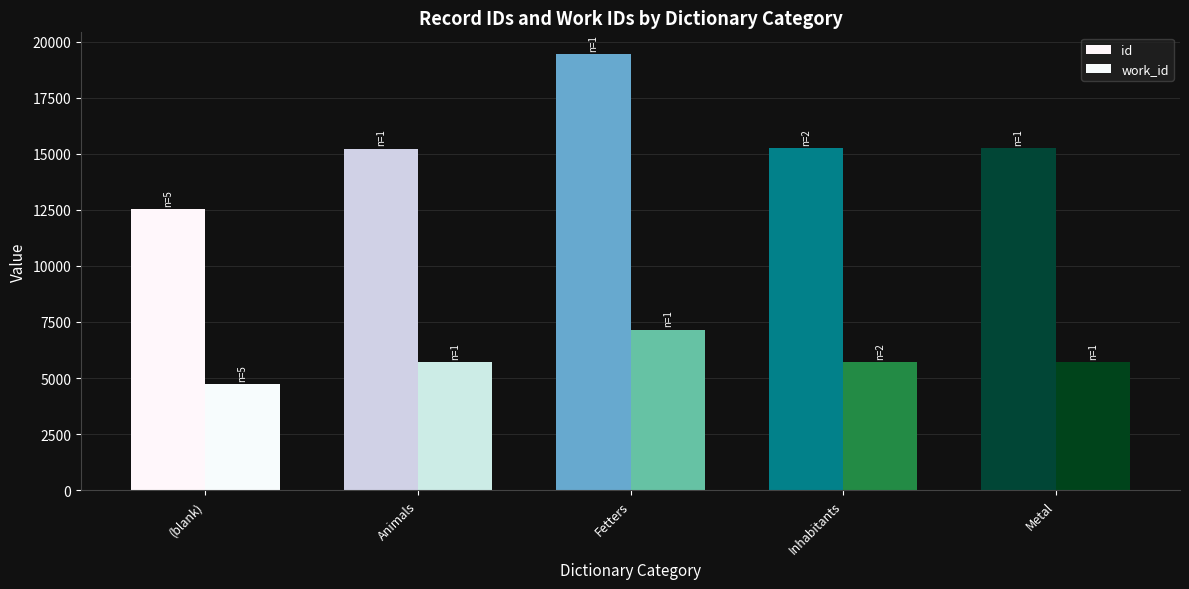

Rank the categories by id value from highest to lowest.

Fetters, Metal, Inhabitants, Animals, (blank)